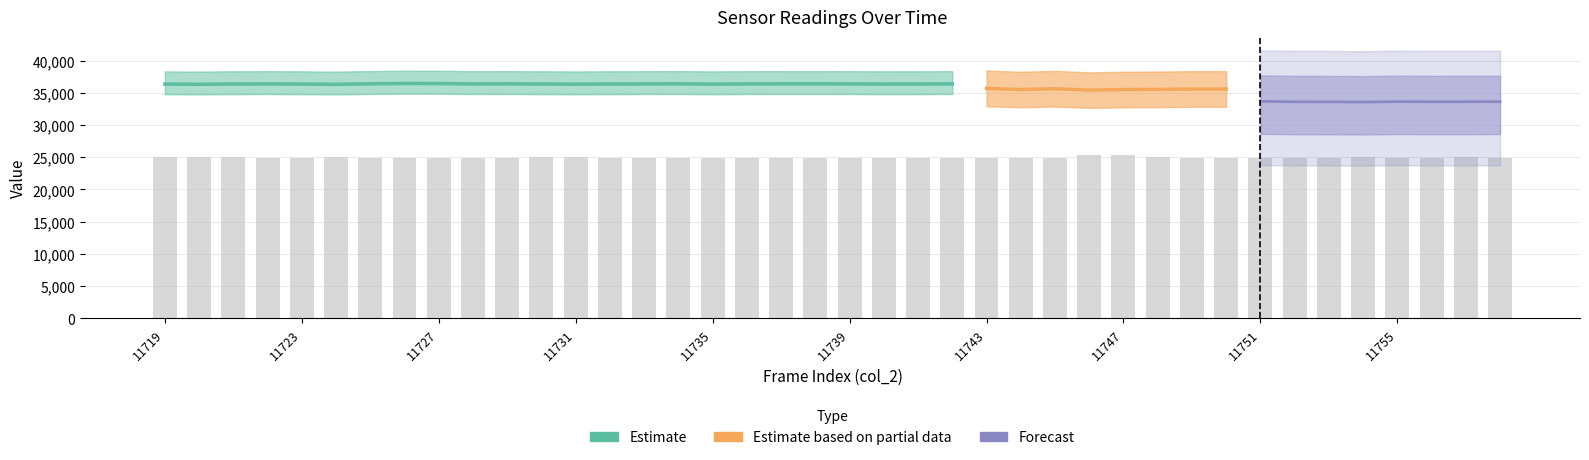

The value of col_515 at 11752 is 1576. True or false?

False